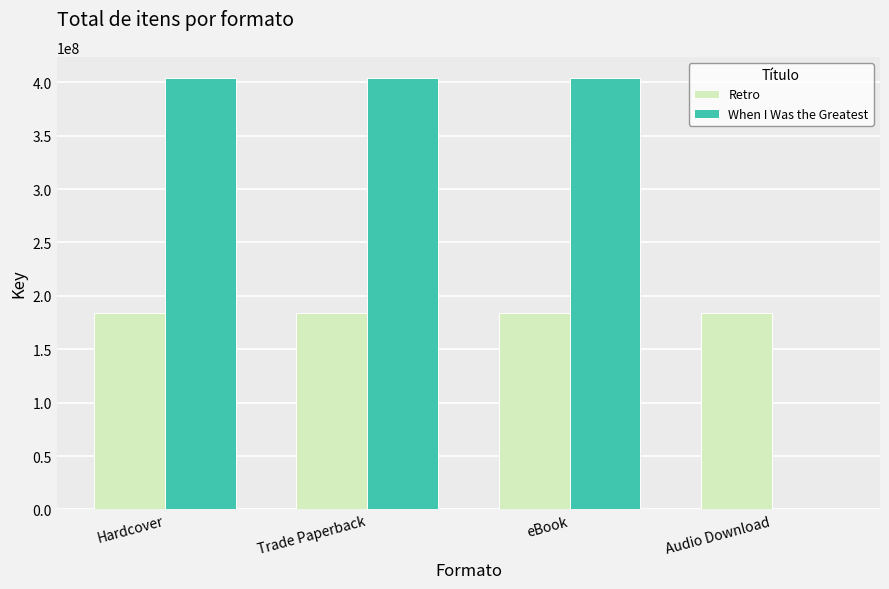

What is the sum of the When I Was the Greatest values at eBook and Audio Download?

403685668